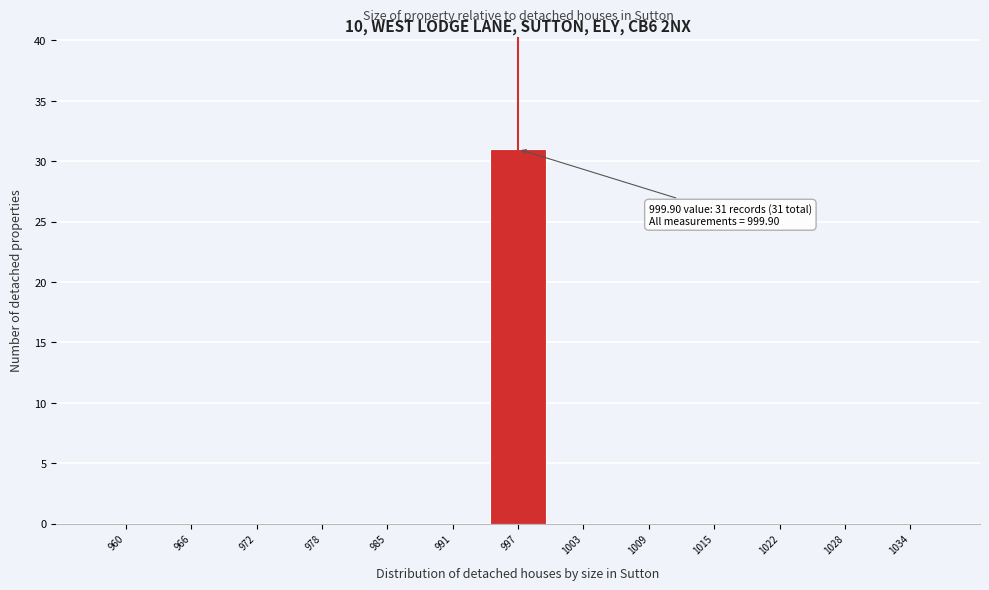

Reading left to right, list all the values displayed in this chart.

960=0	966=0	972=0	978=0	985=0	991=0	997=31	1003=0	1009=0	1015=0	1022=0	1028=0	1034=0